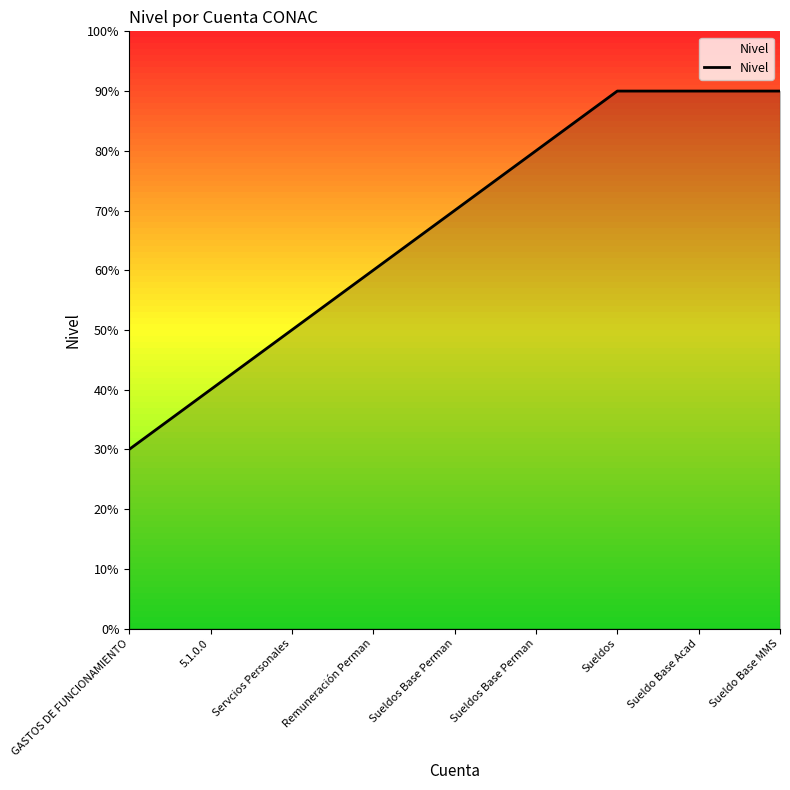

Is this an area chart (filled region under the line)?

Yes